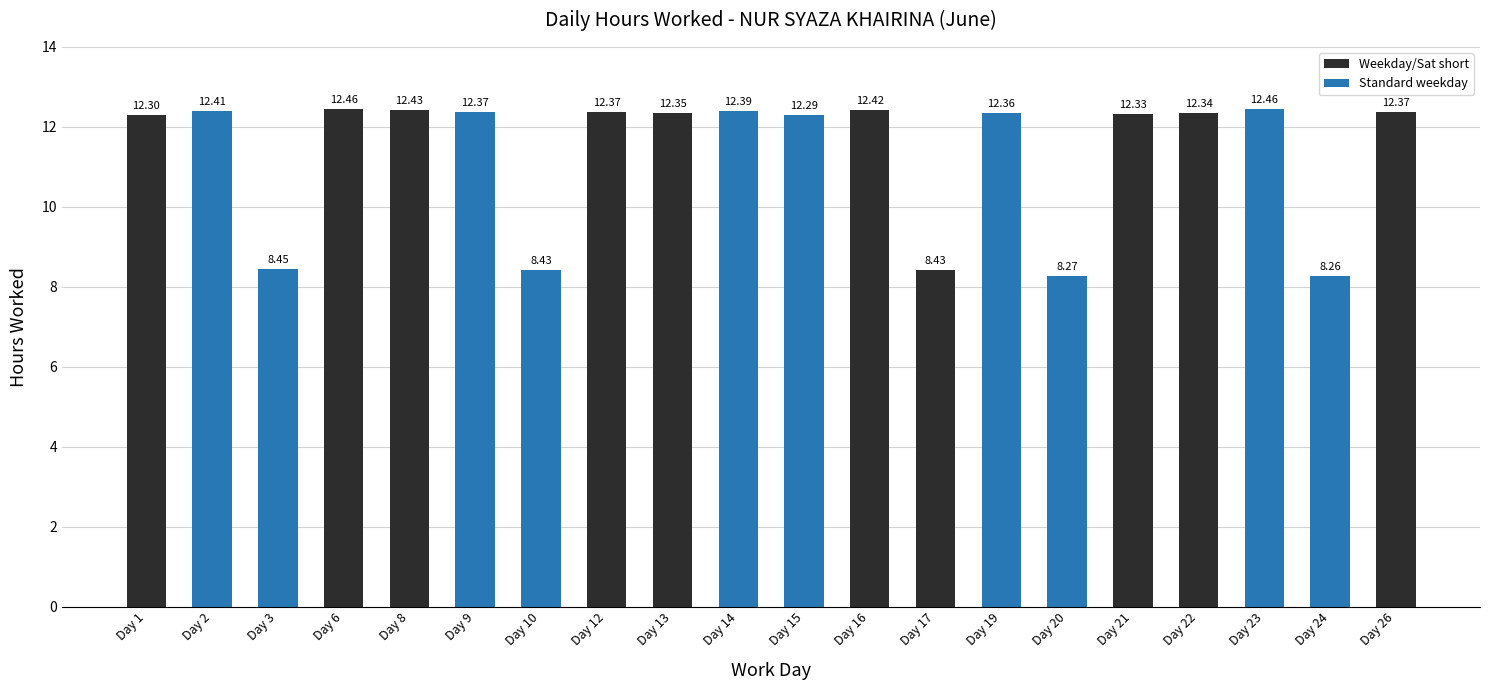

Where is the data nearest to the value 10?

Day 3